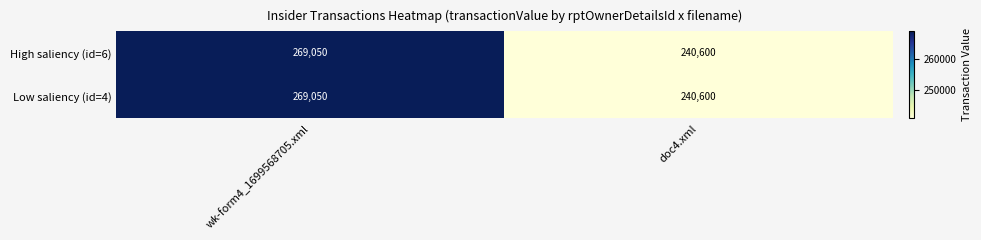

What value does the Low saliency (id=4) series have at wk-form4_1699568705.xml?

269050